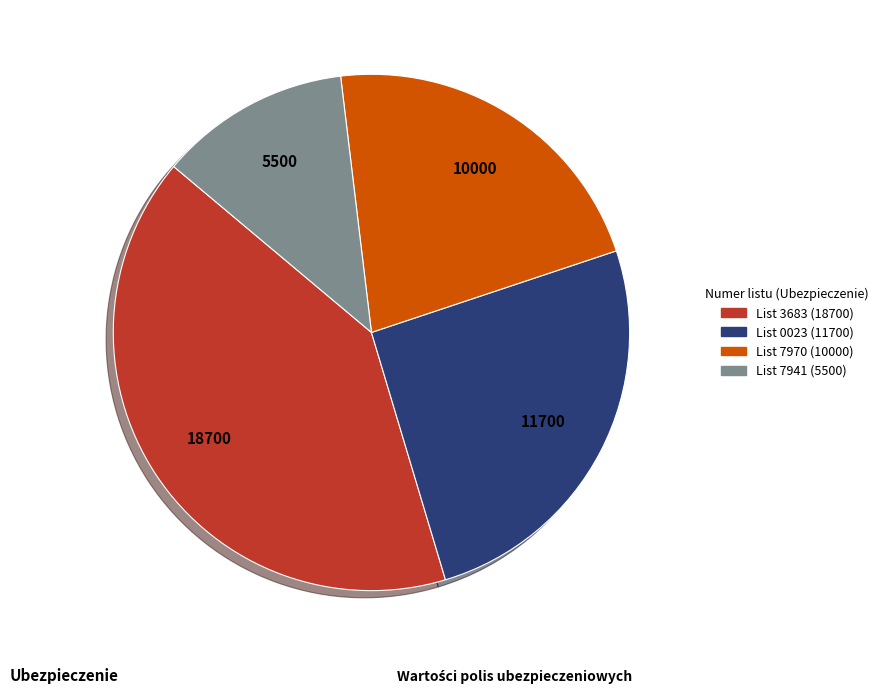

Is there any slice that represents more than half of the pie?

No